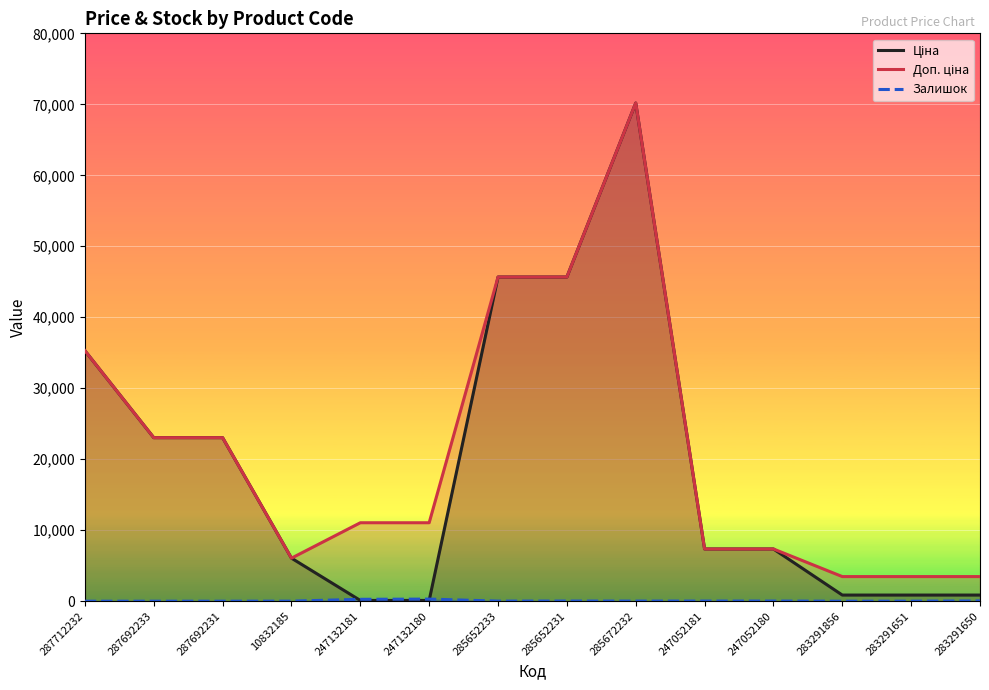

Reading right to left, transcribe all the data shown in this chart.

Ціна: 868.0	868.0	868.0	7360.2	7360.2	70181.6	45672.6	45672.6	110.5	110.5	6067.2	23040.4	23040.4	35295.1
Доп. ціна: 3472.1	3472.1	3472.1	7360.2	7360.2	70181.6	45672.6	45672.6	11055.0	11055.0	6067.2	23040.4	23040.4	35295.1
Залишок: 43.0	7.0	1.0	21.0	20.0	17.0	24.0	16.0	300.0	270.0	10.0	0.0	0.0	0.0